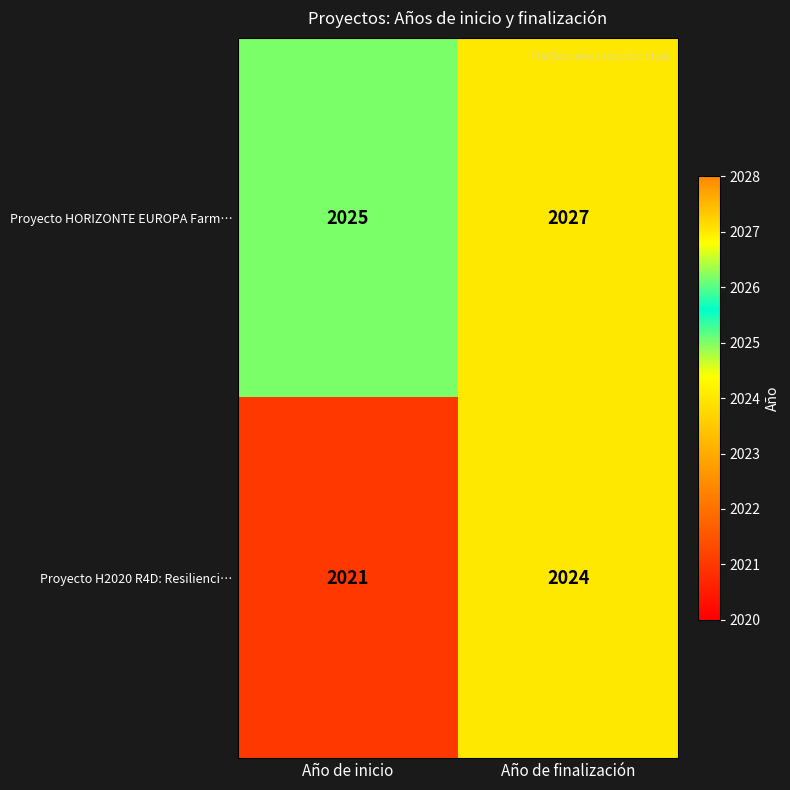

What is the sum of all Proyecto H2020 R4D: Resilienci… values?

4045